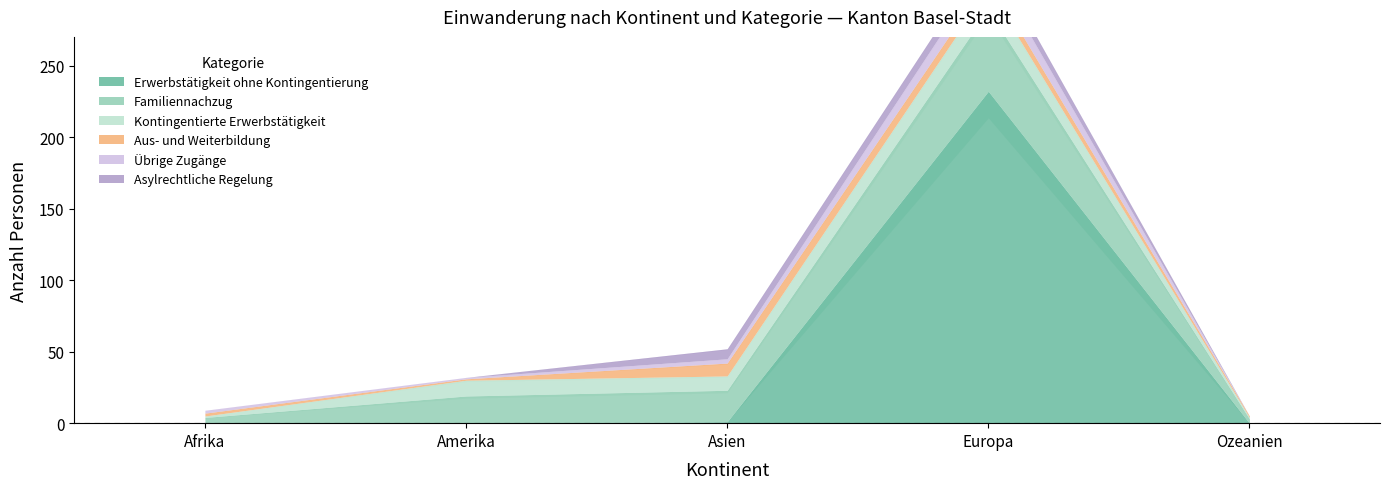

At how many categories does at least one series exceed 198?

1